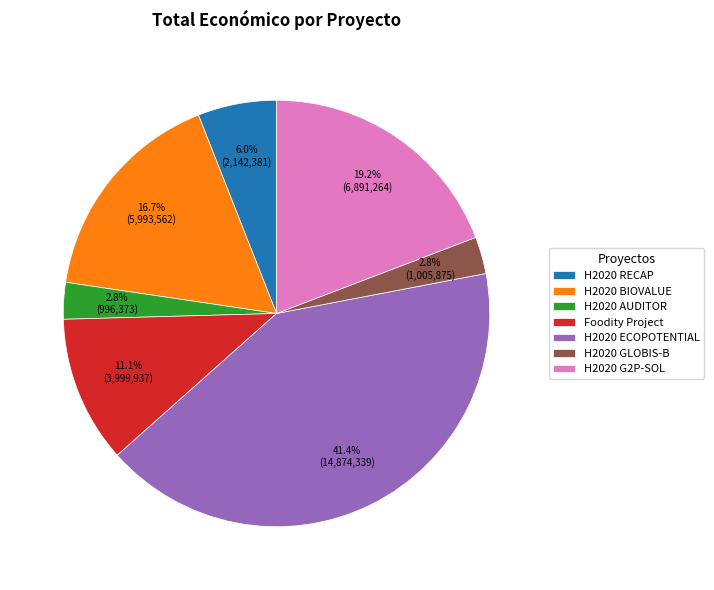

What is the ratio of the value at H2020 GLOBIS-B to the value at H2020 AUDITOR?

1.0